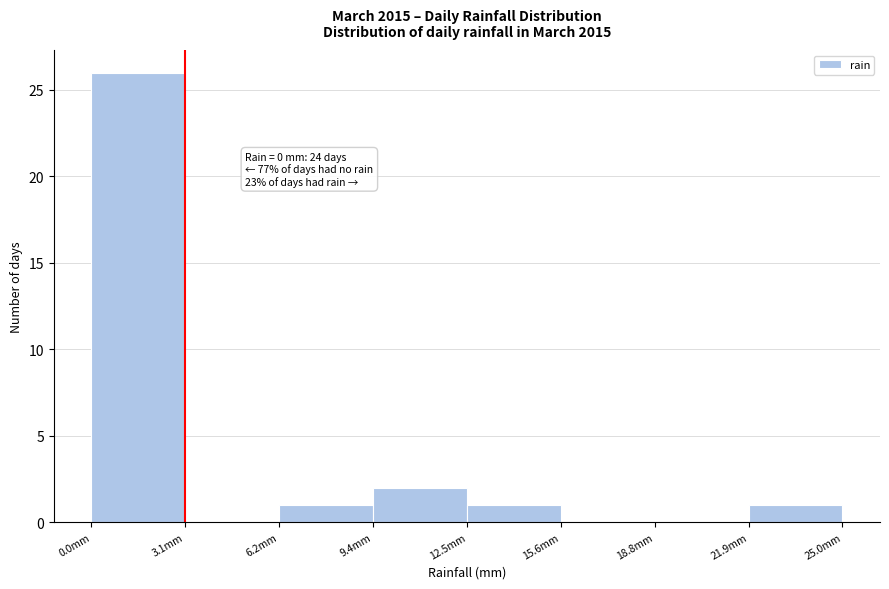

Which range on the x-axis has the tallest bar?

0.0 to 3.0